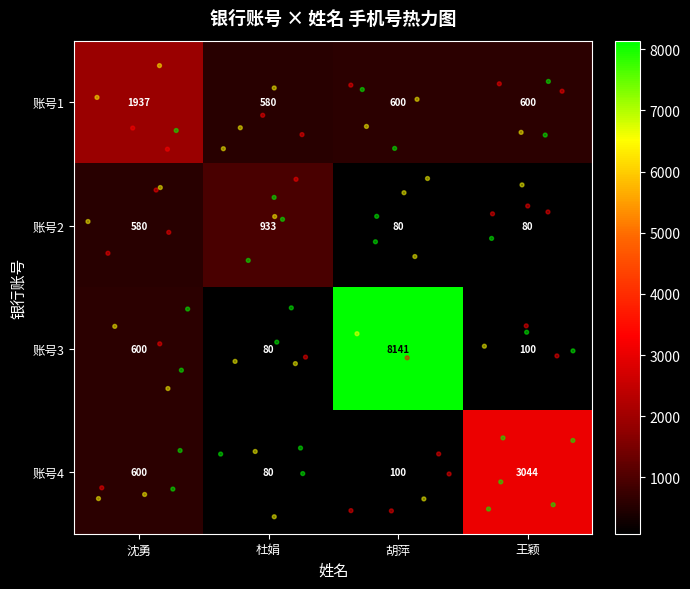

True or false: 账号2 has a value of 80 at 王颖.

True